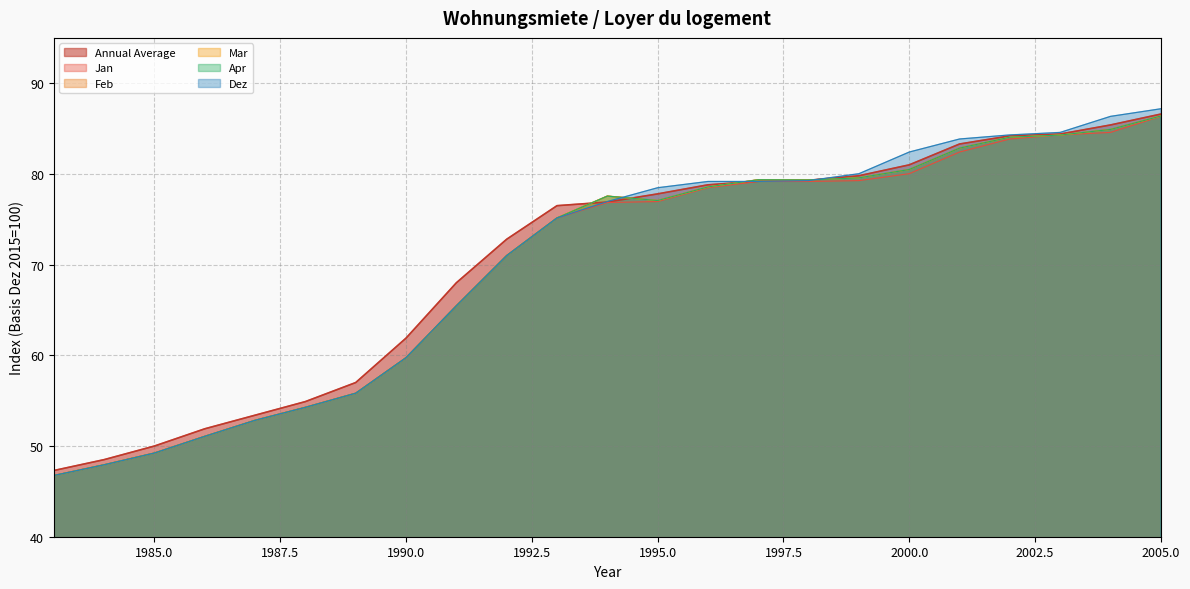

True or false: Dez and Feb cross at least once.

True